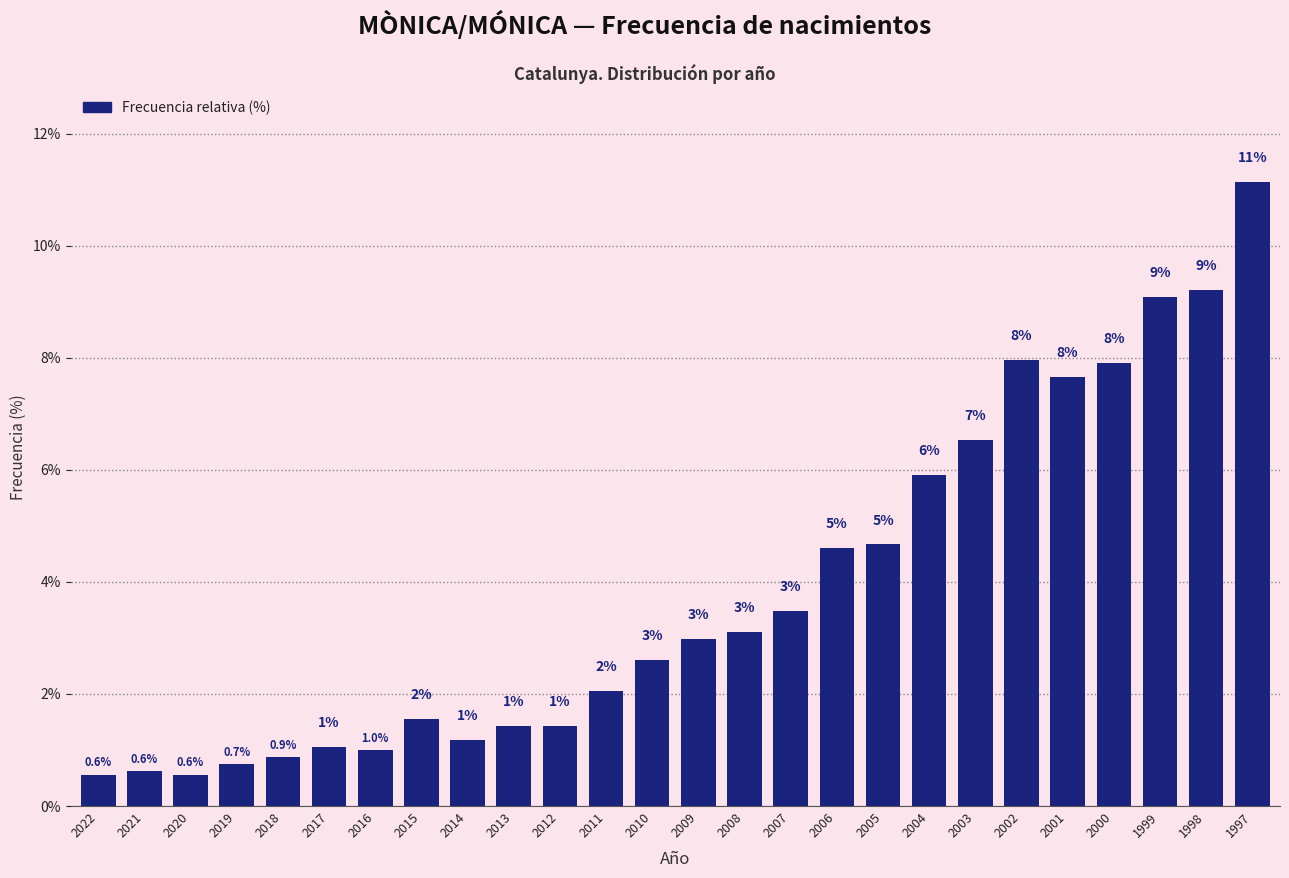

What is the sum of the values at 2013 and 2010?

4.0